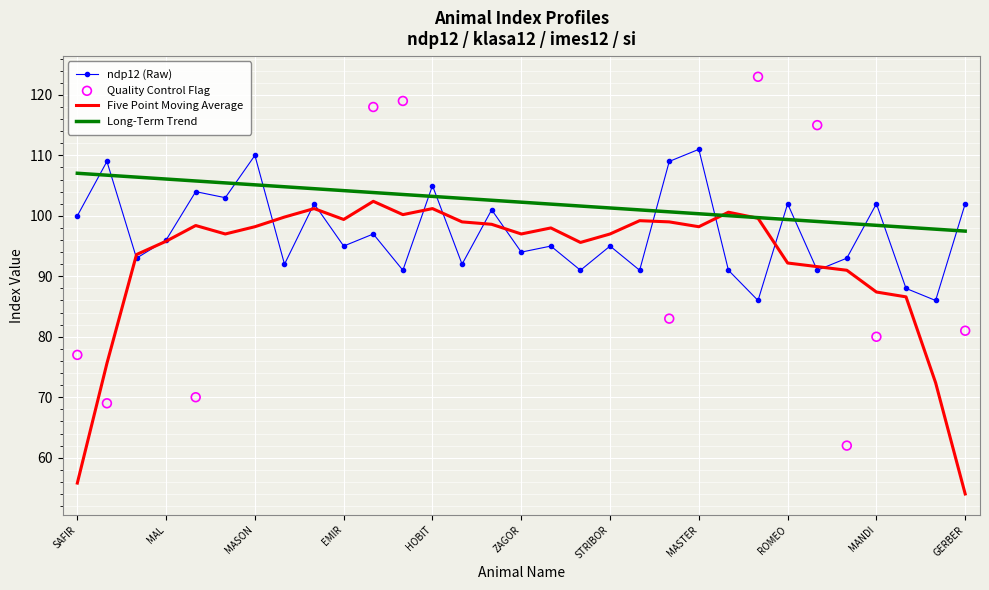

True or false: Long-Term Trend and ndp12 (Raw) cross at least once.

True